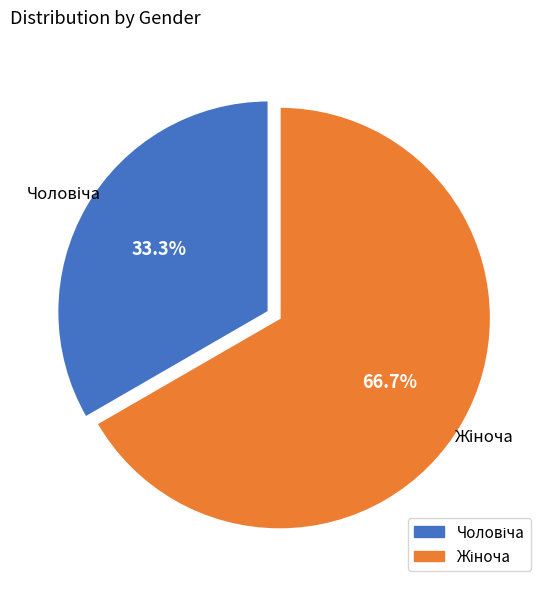

Count the number of slices in the pie.

2